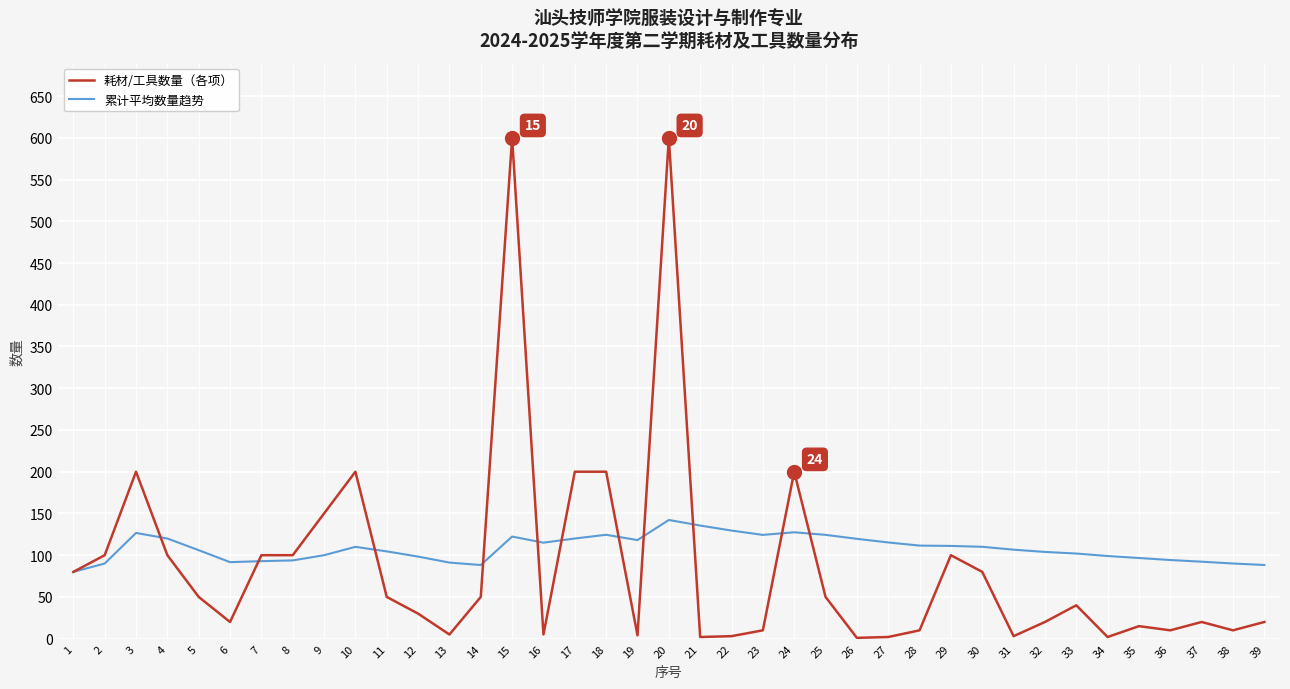

At which category is the sum across all series the highest?

20